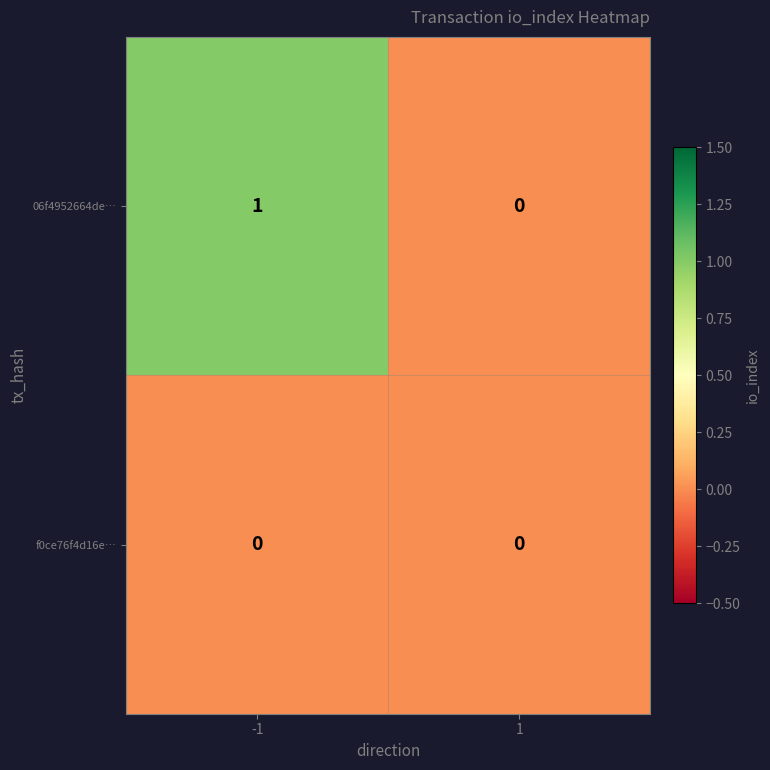

Which series has the widest spread of values?

06f4952664de…